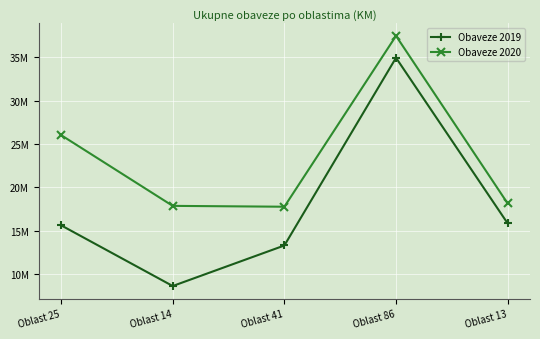

What are all the series names shown in the legend?

Obaveze 2019, Obaveze 2020